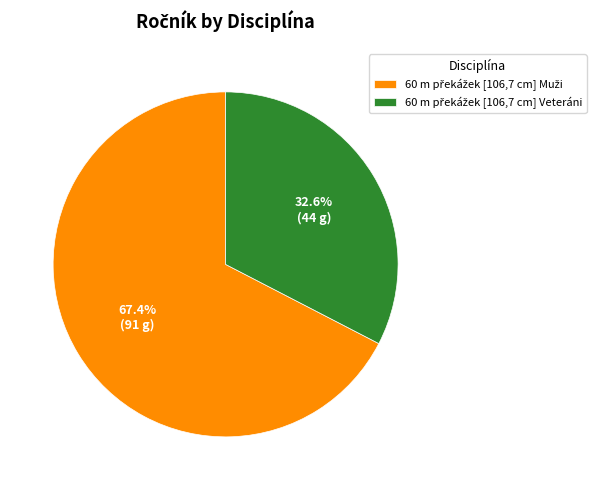

Does any single category account for the majority?

Yes